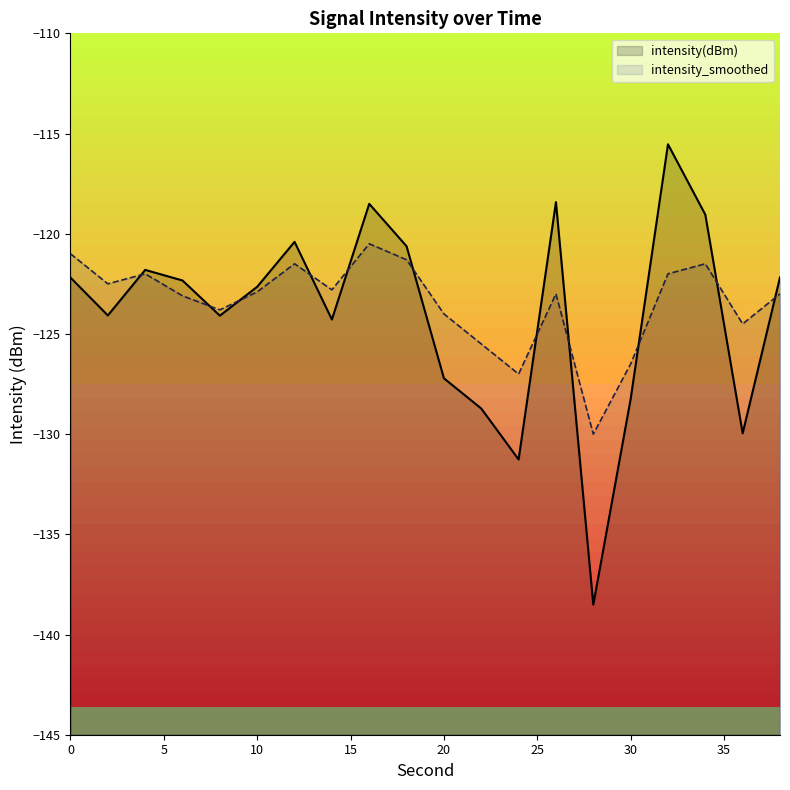

At which category does intensity(dBm) reach its first local valley?

2